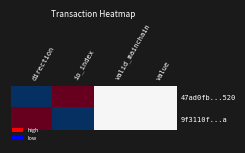

Reading left to right, what are all the values shown in this chart?

47ad0fb...520: direction=-1	io_index=1	valid_mainchain=0	value=0
9f3110f...a: direction=1	io_index=-1	valid_mainchain=0	value=0